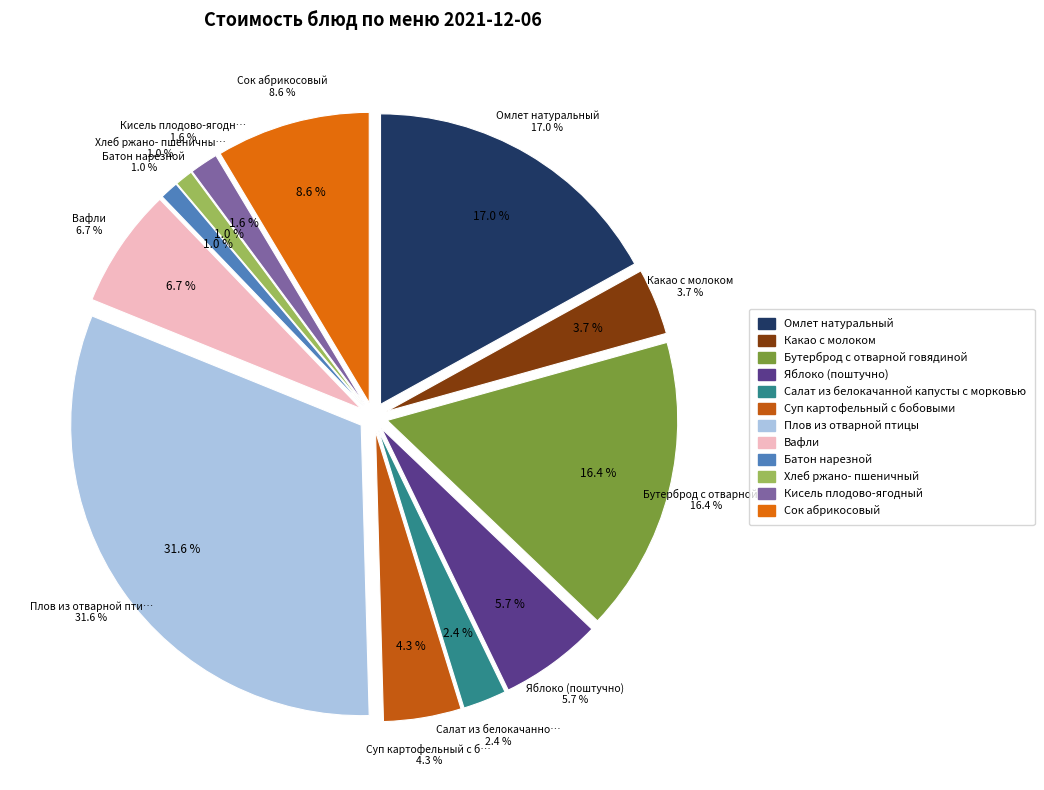

Count the number of slices in the pie.

12